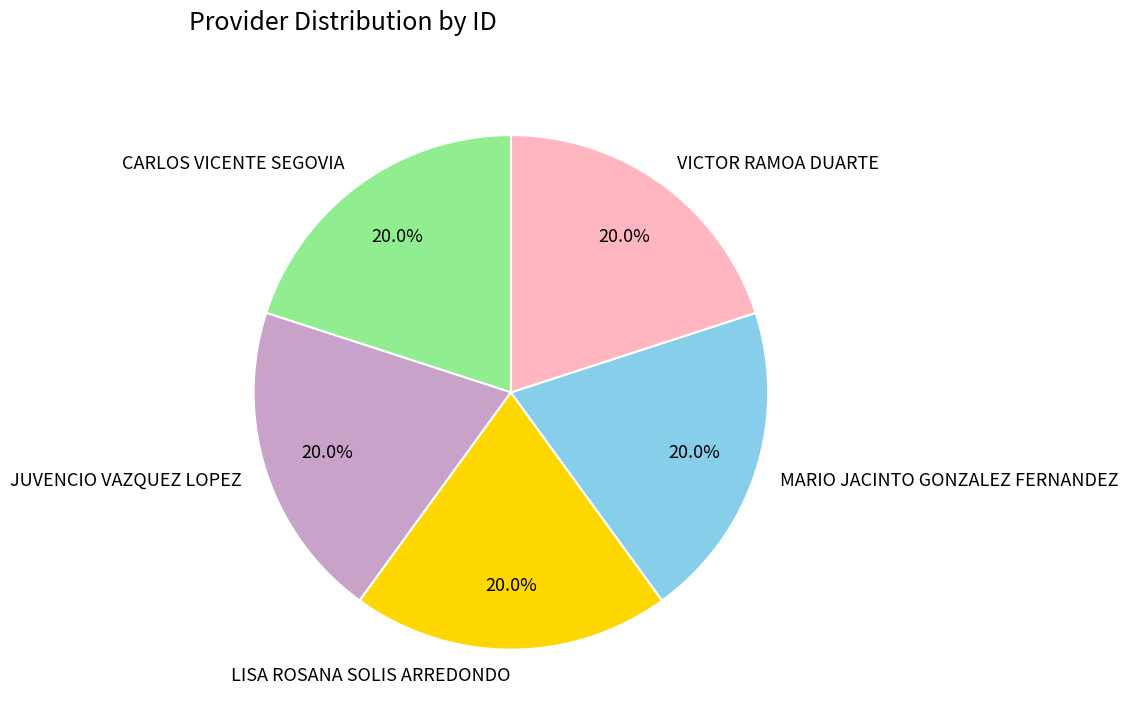

Is there any slice that represents more than half of the pie?

No